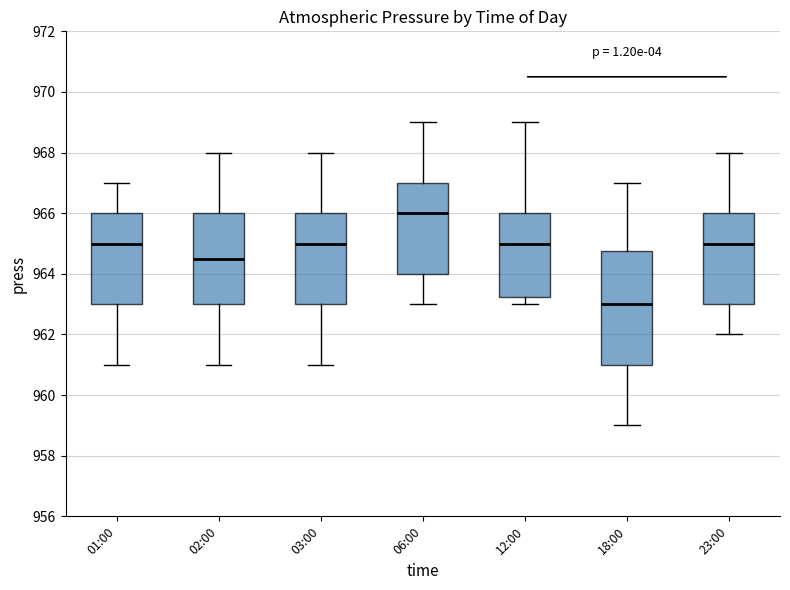

Which box's median line is the lowest?

18:00